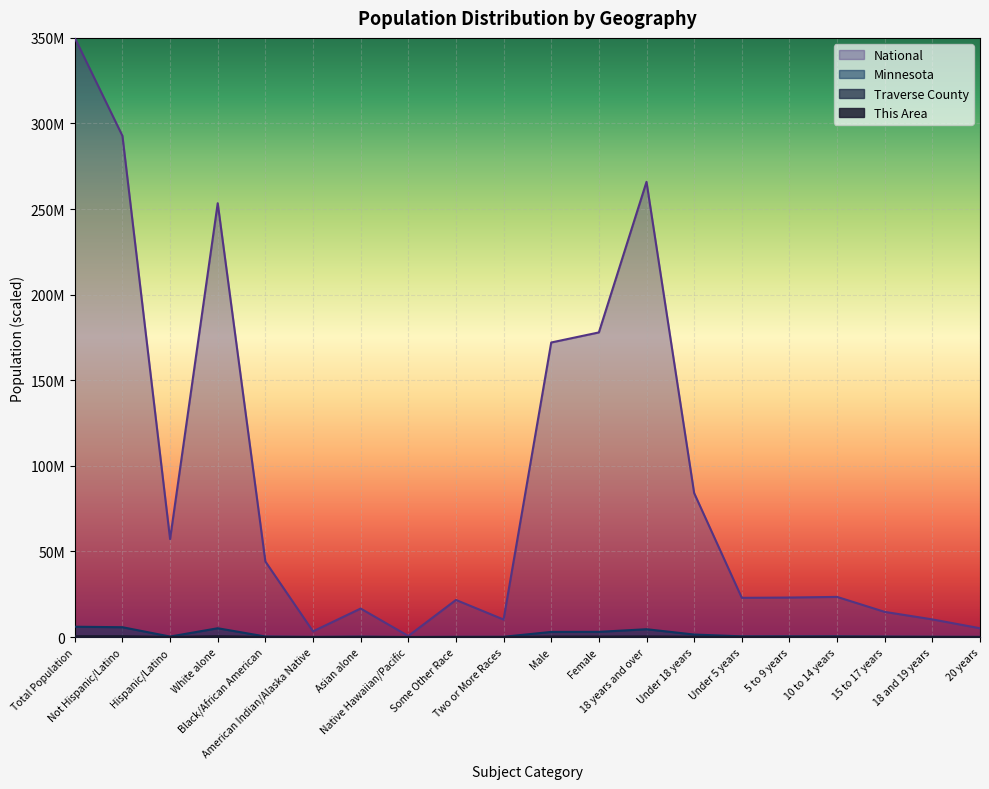

At which label does Traverse County reach its minimum?

Native Hawaiian/Pacific